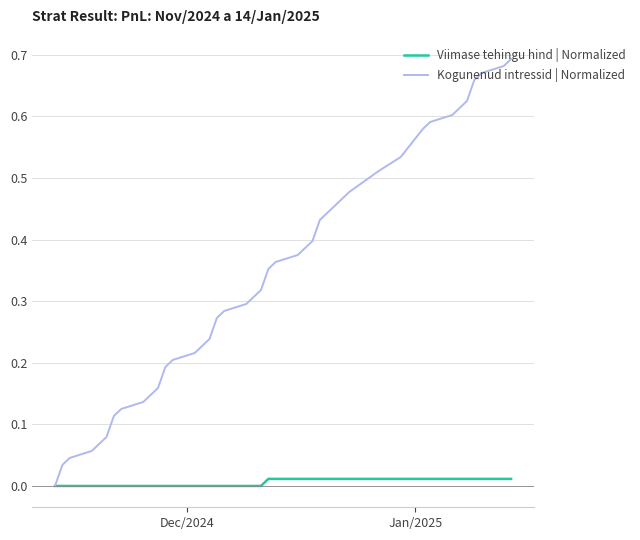

Which series has the largest range (max minus min)?

Kogunenud intressid | Normalized